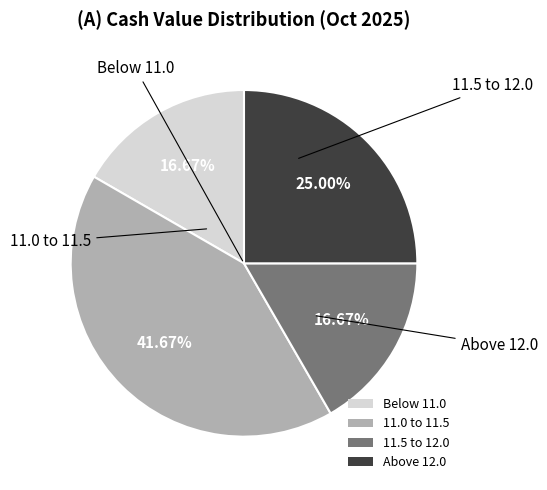

How many segments does this pie chart have?

4